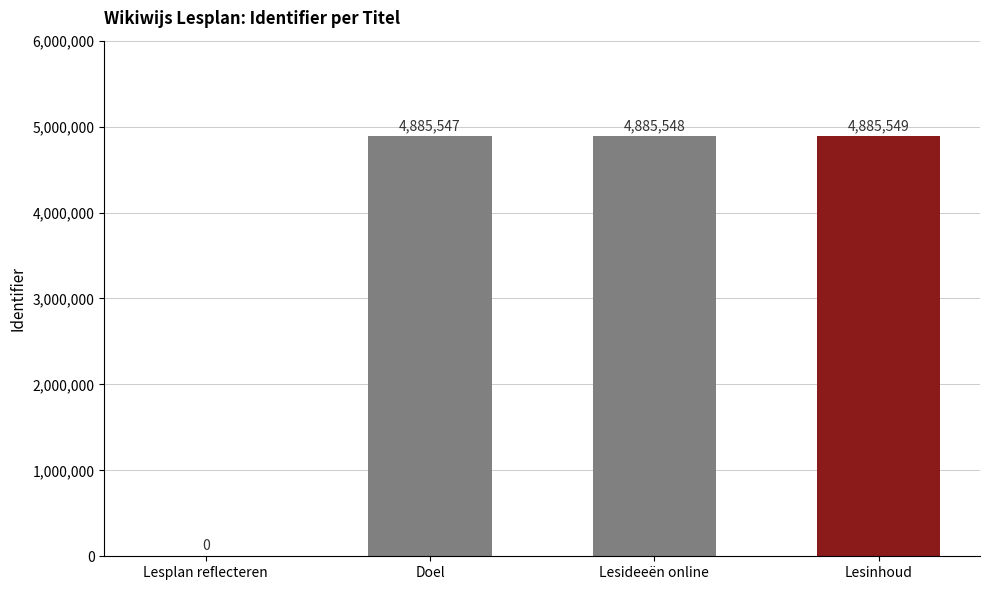

Read the value at Lesideeën online, to the nearest 100.

4885500